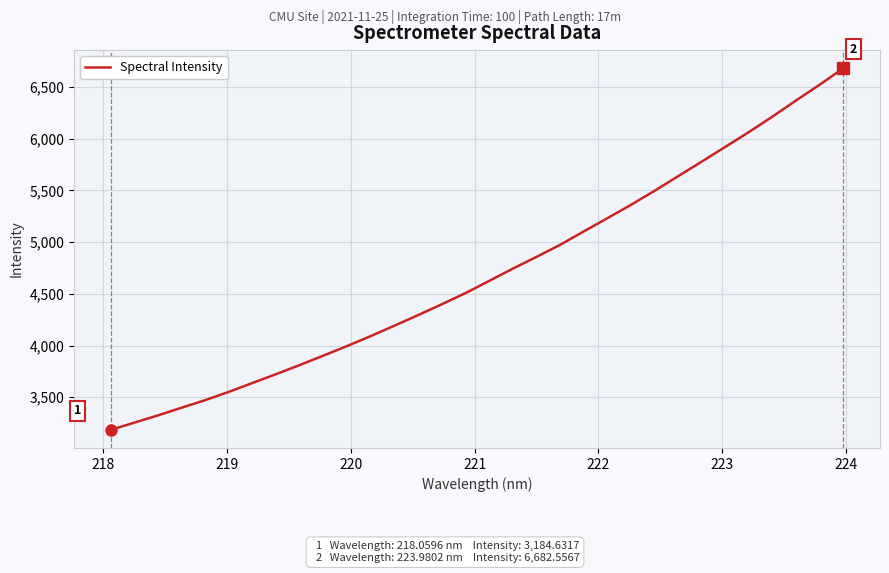

What is the minimum value shown in the chart?

3184.6